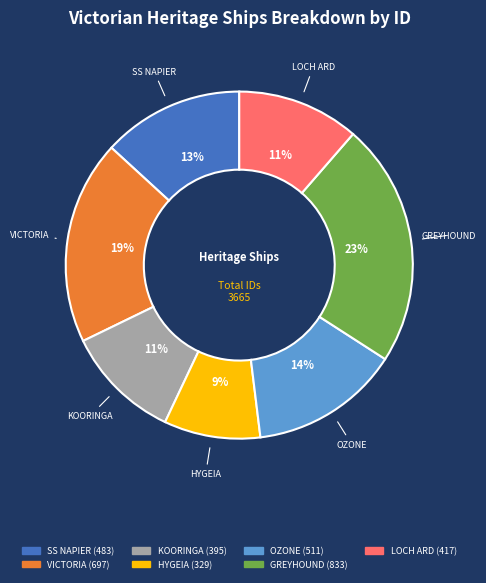

To the nearest percent, what is the difference between the VICTORIA and KOORINGA slice percentages?

8%